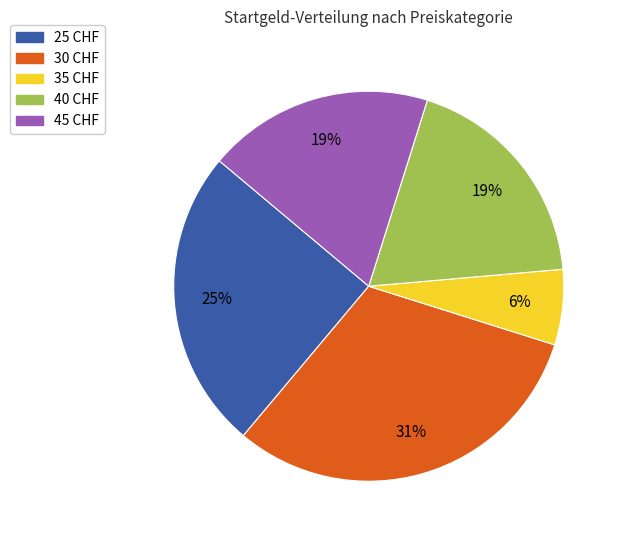

Is the sum of 40 CHF and 35 CHF greater than half?

No